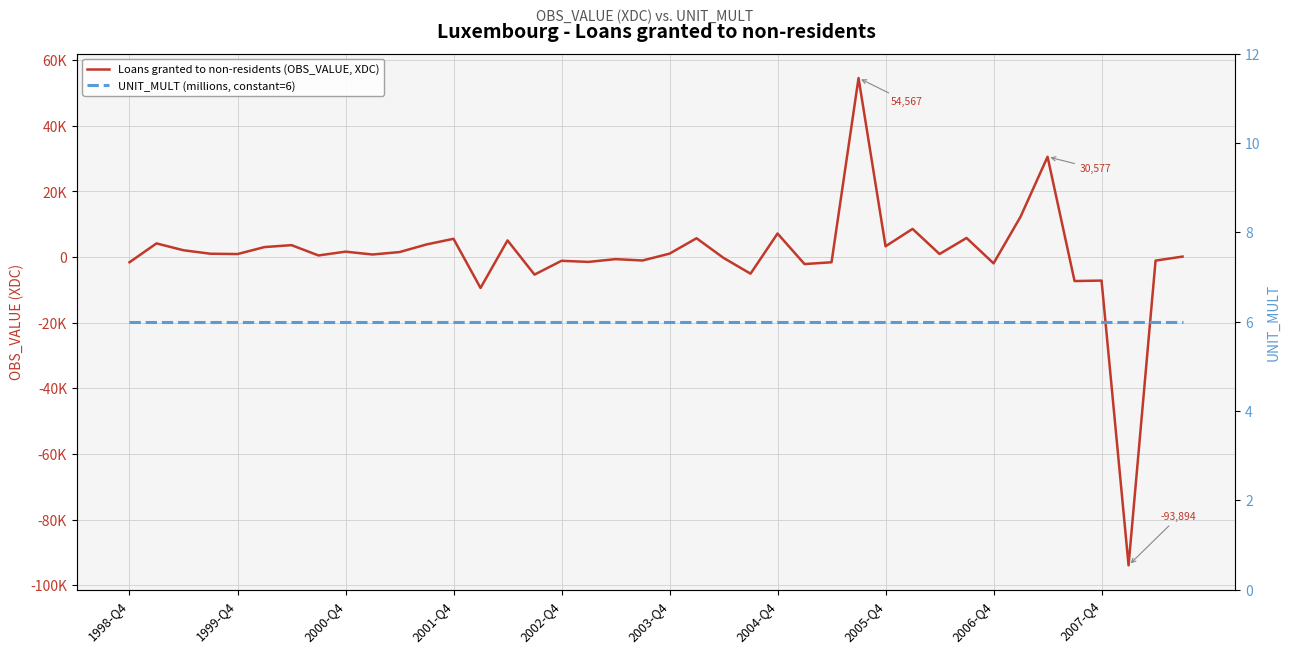

List the series in order of their peak value, lowest first.

UNIT_MULT (millions, constant=6), Loans granted to non-residents (OBS_VALUE, XDC)